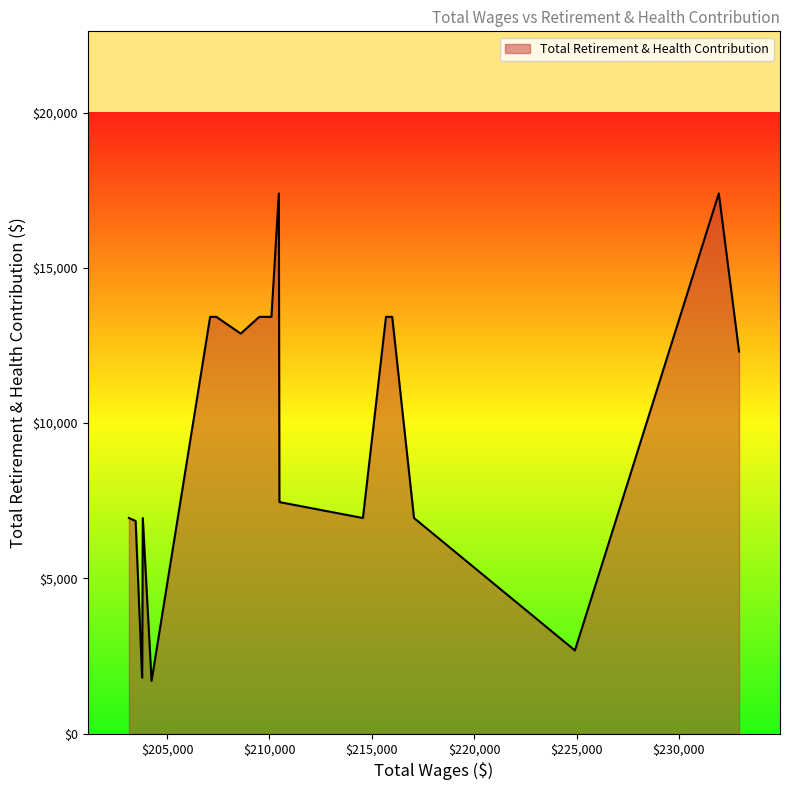

What is the minimum value shown in the chart?

1700.3